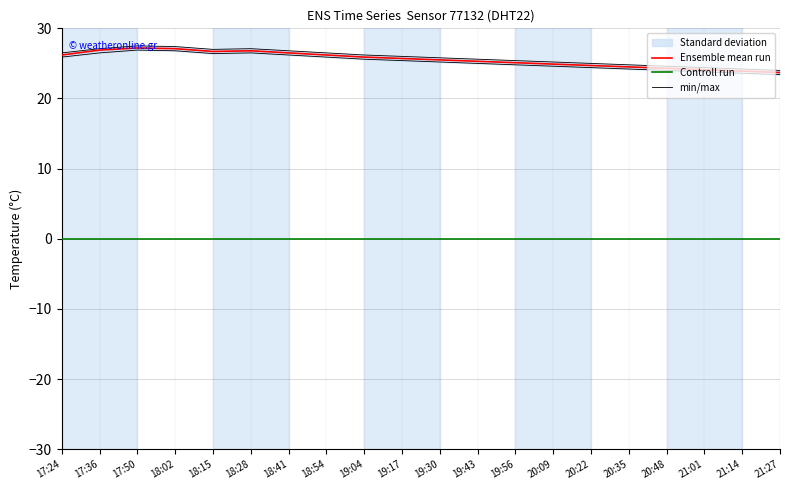

At which category does min/max reach its first local valley?

18:15